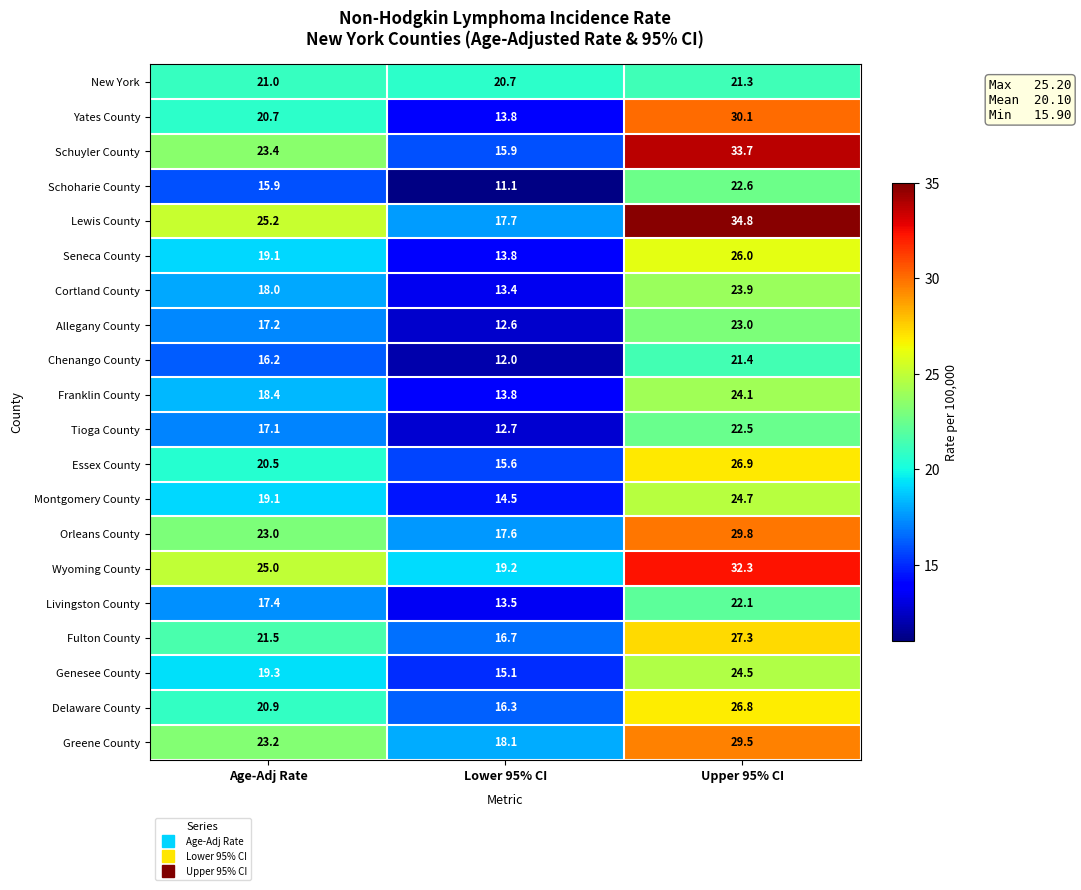

List the labels in order of Greene County value, smallest first.

Lower 95% CI, Age-Adj Rate, Upper 95% CI